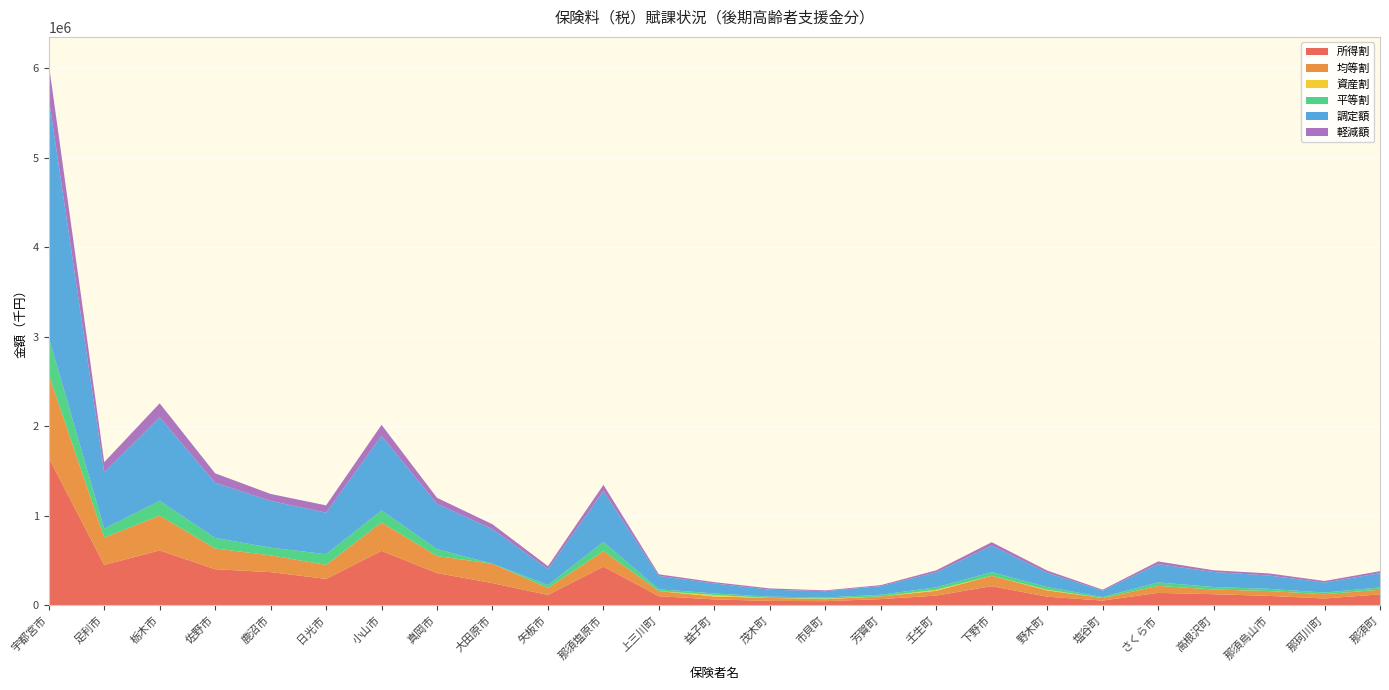

Reading left to right, transcribe all the data shown in this chart.

所得割: 1646065	447632	609940	399722	367213	291390	604971	356729	244308	112222	428627	98171	62154	45793	42454	65717	104958	210340	92805	49047	135310	120402	101458	72652	118920
均等割: 931070	306103	389535	232035	187696	157110	317815	190158	216837	77624	173626	56417	33150	32930	22645	30081	53057	116486	70174	28401	78200	52865	54304	47693	51618
資産割: 0	0	0	0	0	0	0	0	0	0	0	0	15986	0	6595	0	11951	0	7046	0	0	0	0	0	0
平等割: 416399	100277	165828	118147	86016	119725	134253	77508	0	33006	102742	20664	18238	14446	11908	18557	27685	40766	30530	11354	39044	28106	24836	18474	25933
調定額: 2676332	630473	933322	616965	523265	463647	835447	506388	386627	179133	567641	149306	111107	77282	70929	95990	167658	296095	159101	71633	203807	167249	148872	111345	159521
軽減額: 380374	112733	156347	105364	77470	82023	122004	67605	54850	31978	70747	18051	14669	14624	9067	11587	22256	38388	25342	10452	30657	19598	23179	18183	22479